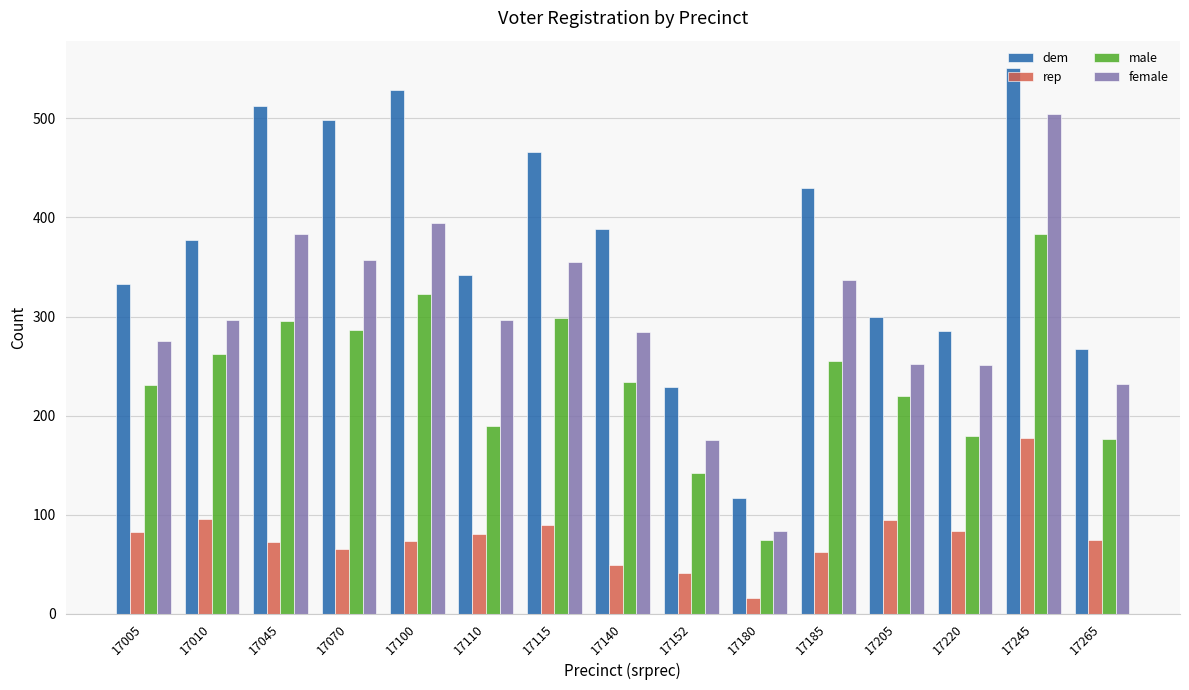

What is the difference between the maximum and minimum values in the female series?

421